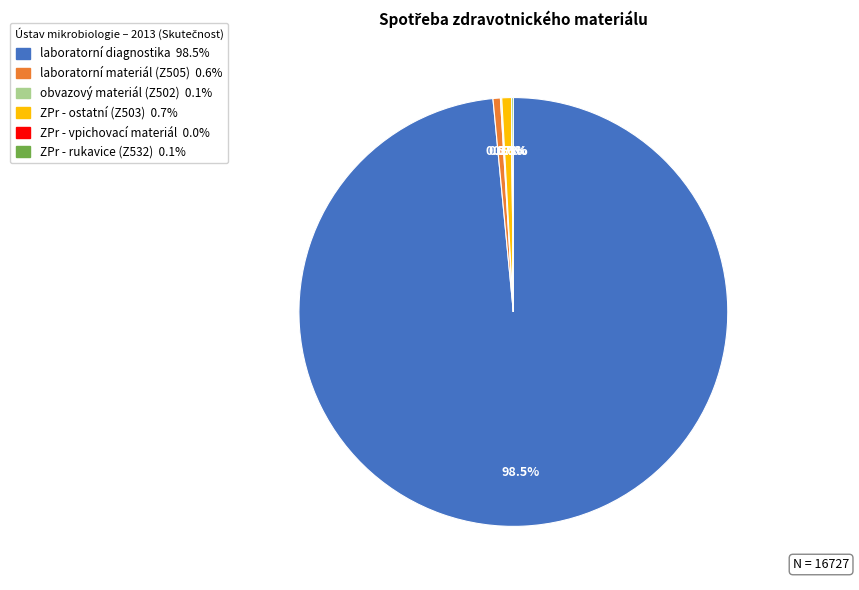

Is there any slice that represents more than half of the pie?

Yes